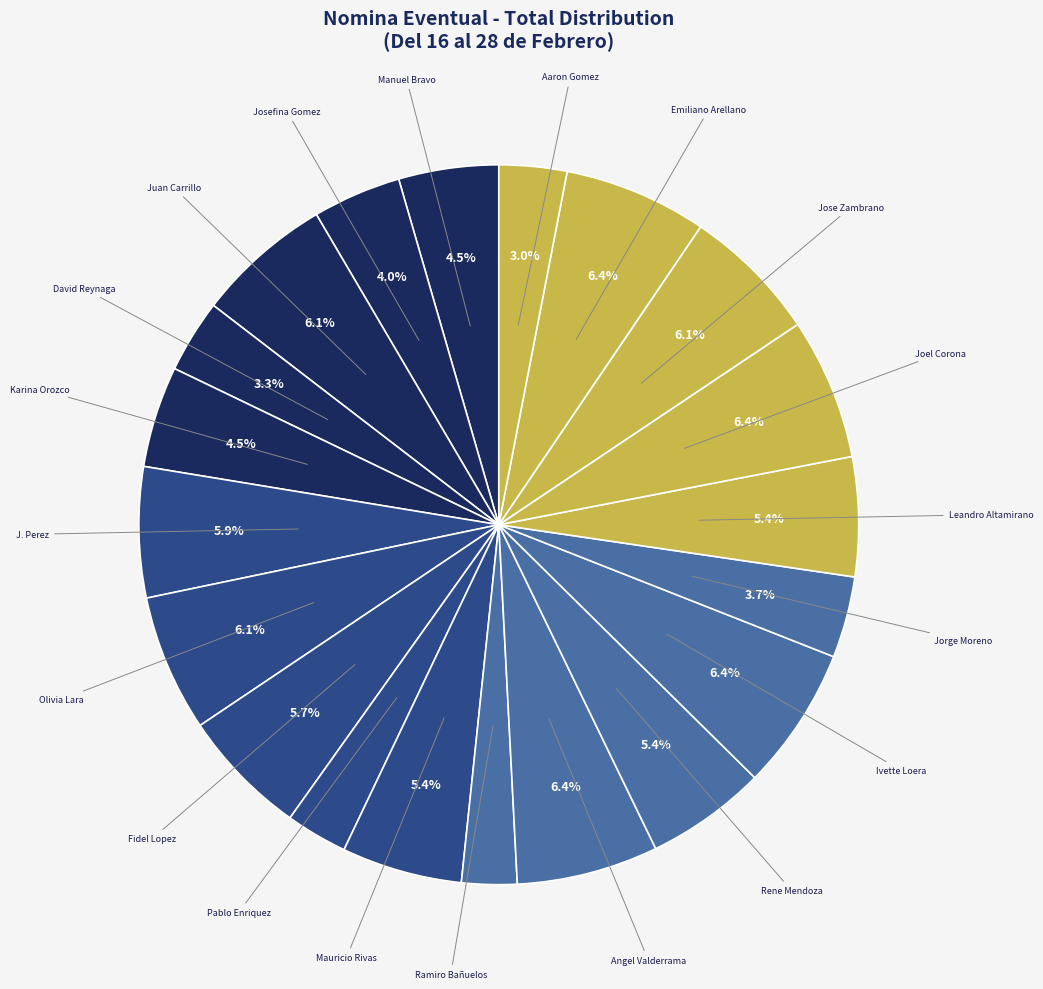

Approximately how many times larger is the value at David Reynaga compared to Angel Valderrama?

0.5